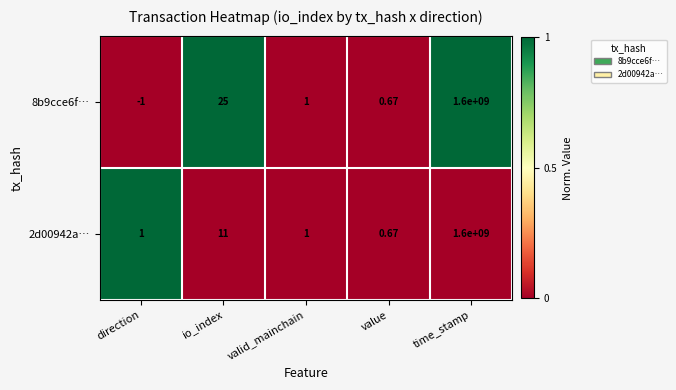

Is the value of 2d00942a… at direction greater than the value of 8b9cce6f… at direction?

Yes